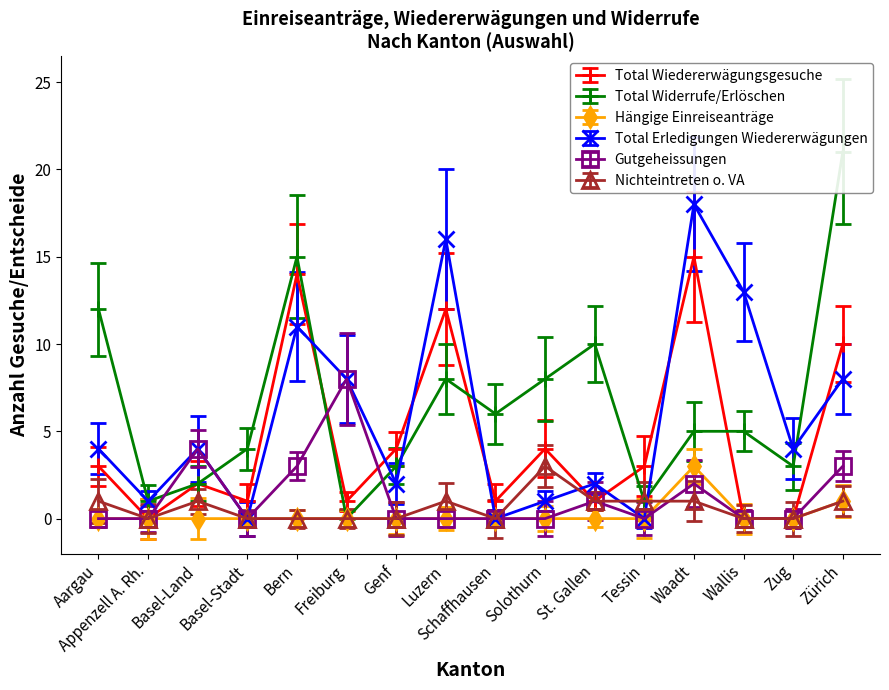

How many interior local peaks does the Gutgeheissungen series have?

4